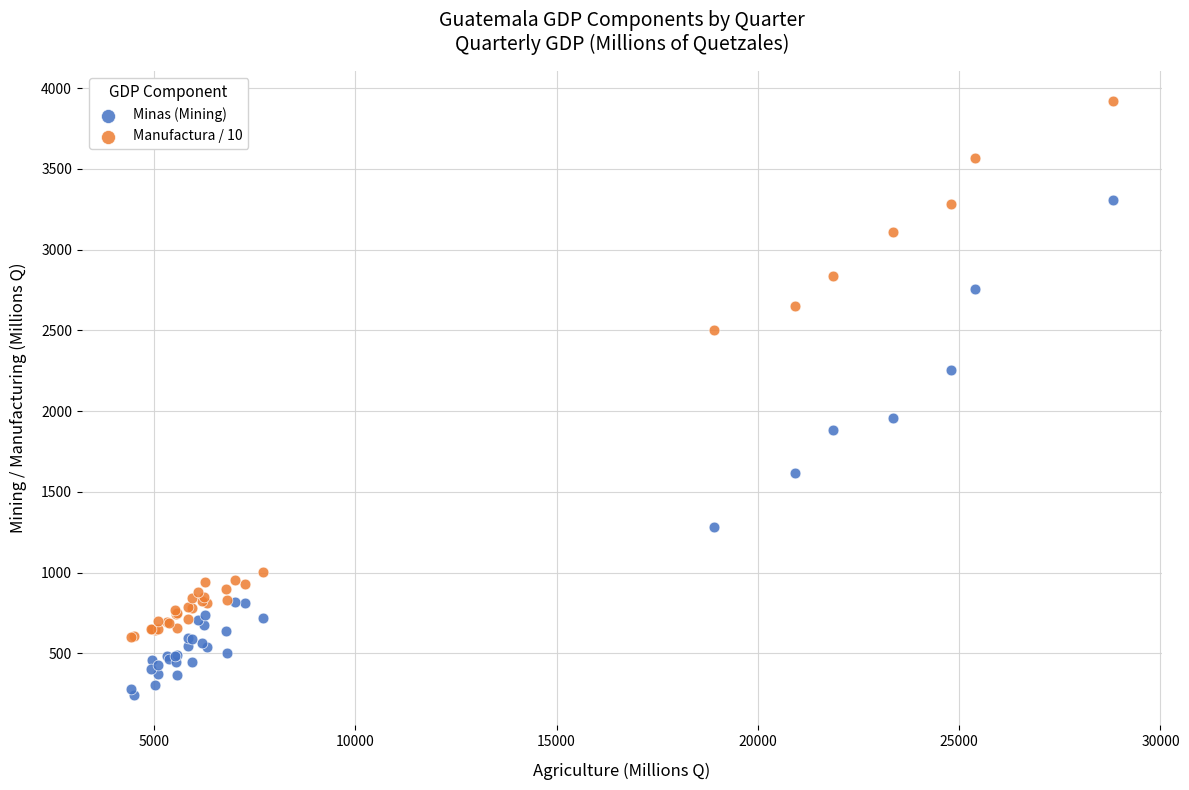

Which series has the largest Y range (max minus min)?

Manufactura / 10